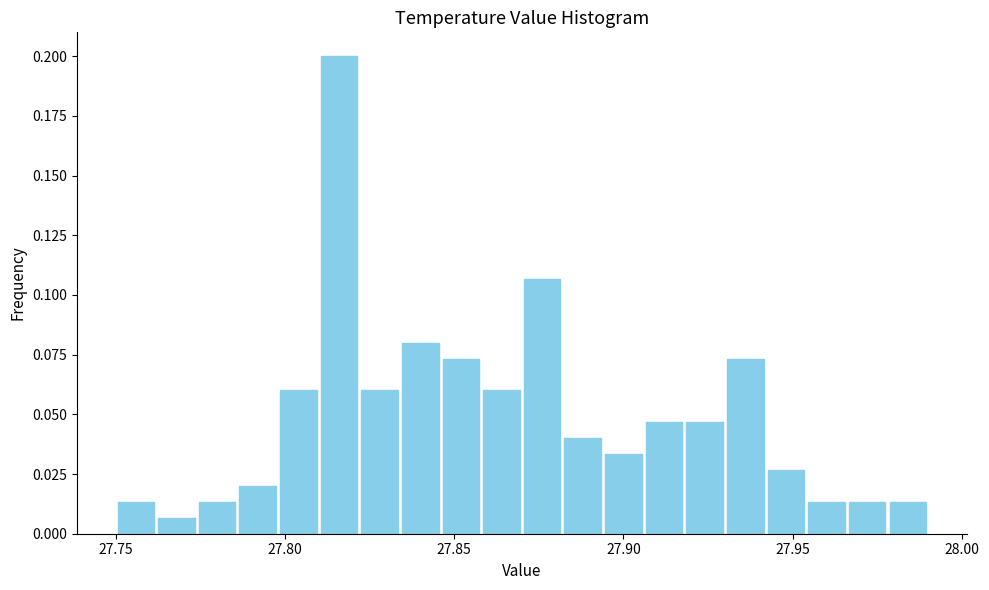

Read against the x-axis, roughly where is the centre of the tallest bar?

27.815